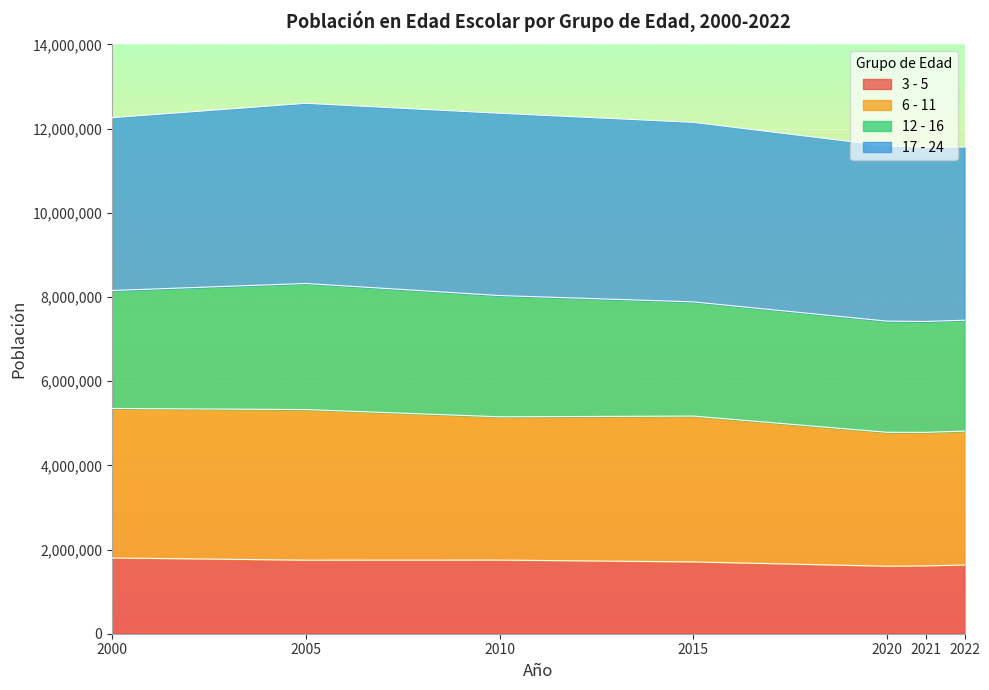

Between 2000 and 2010, which series saw the biggest shift?

6 - 11